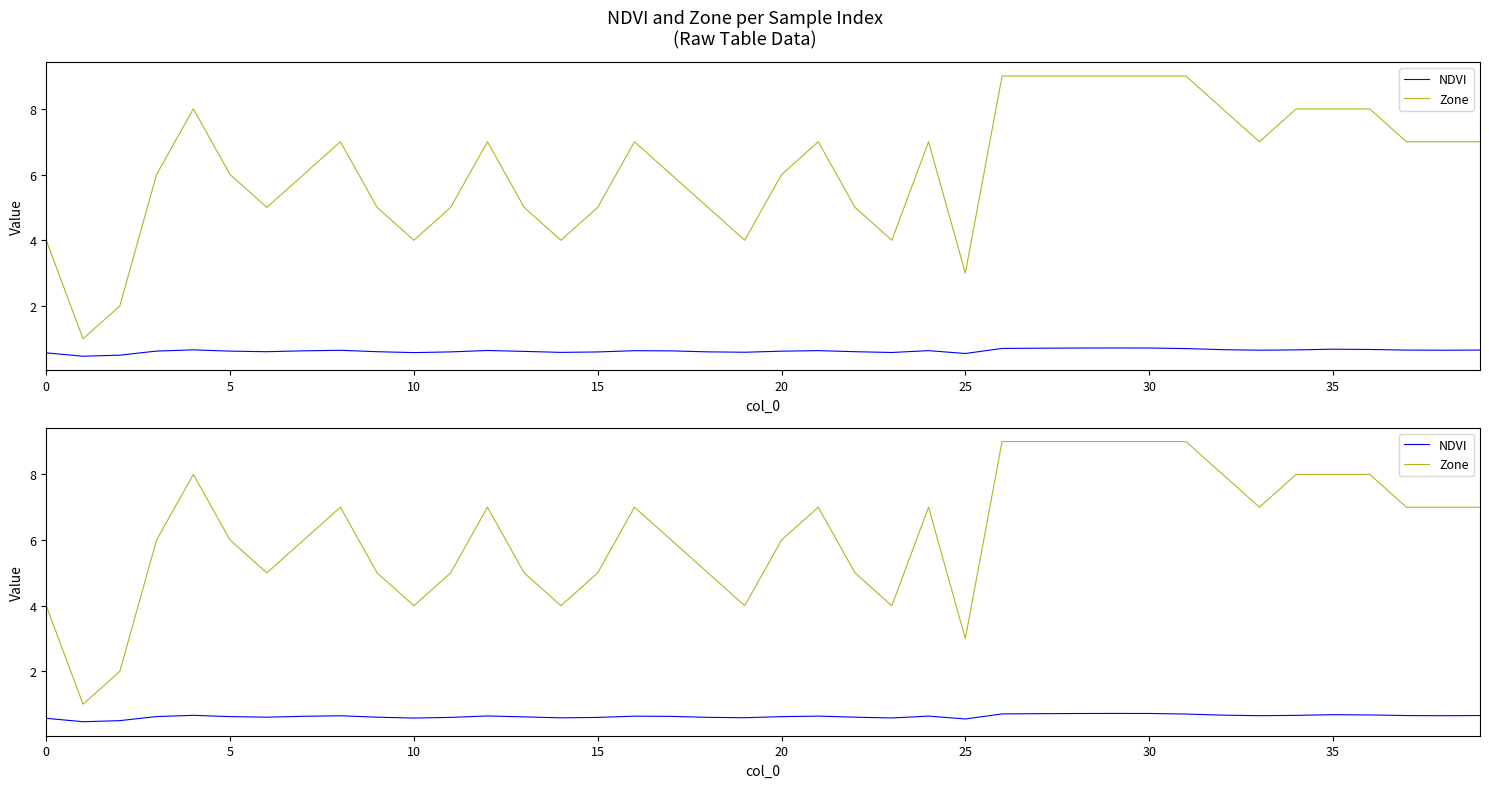

How many values in the Zone series exceed 7?

11